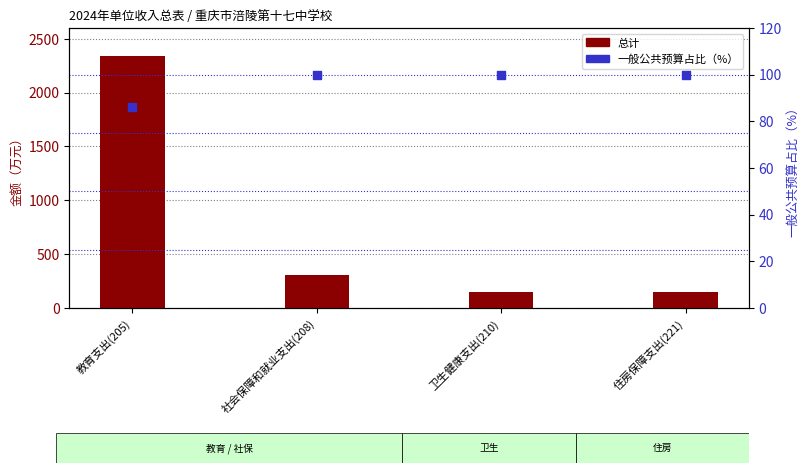

Which series has the largest total across all categories?

总计